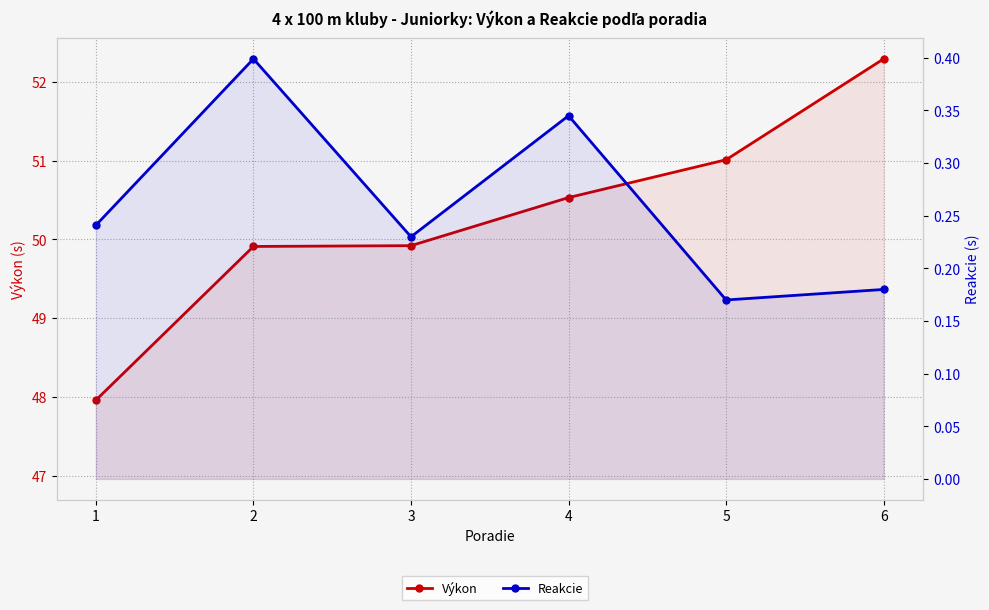

True or false: Výkon and Reakcie intersect in this chart.

False